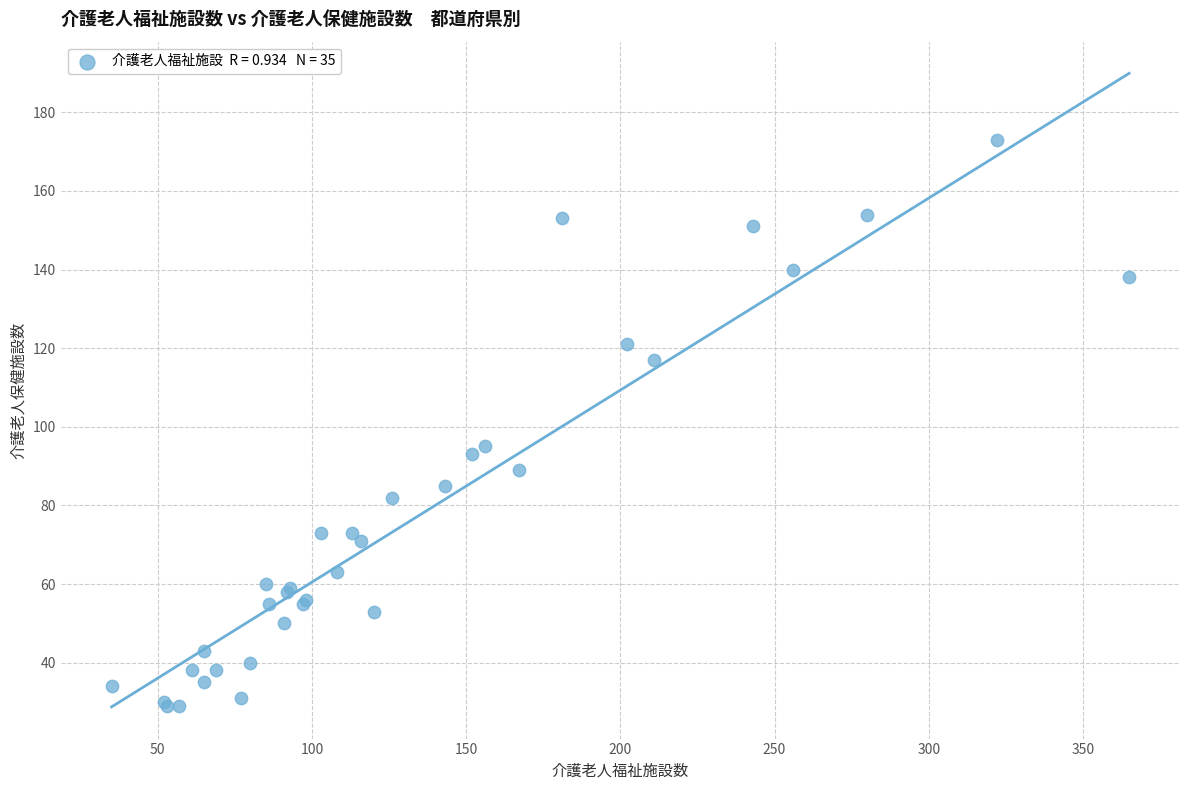

What Y value in the scatter plot is closest to 101?

95